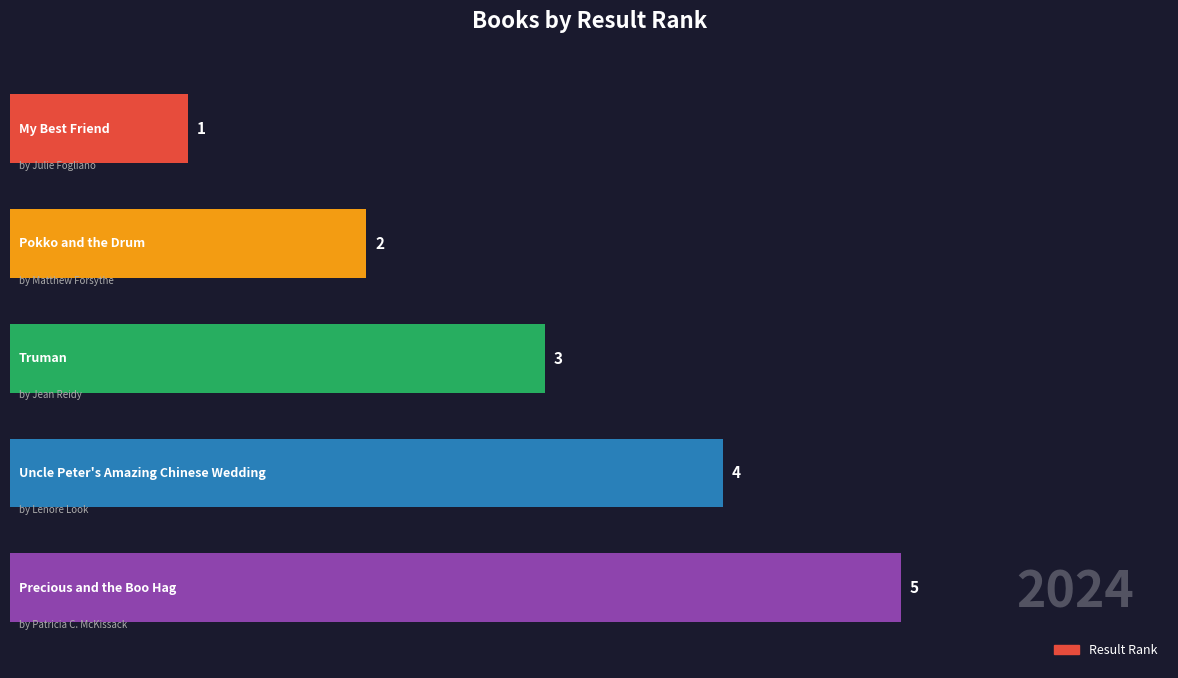

What is the difference between the maximum and minimum values?

4